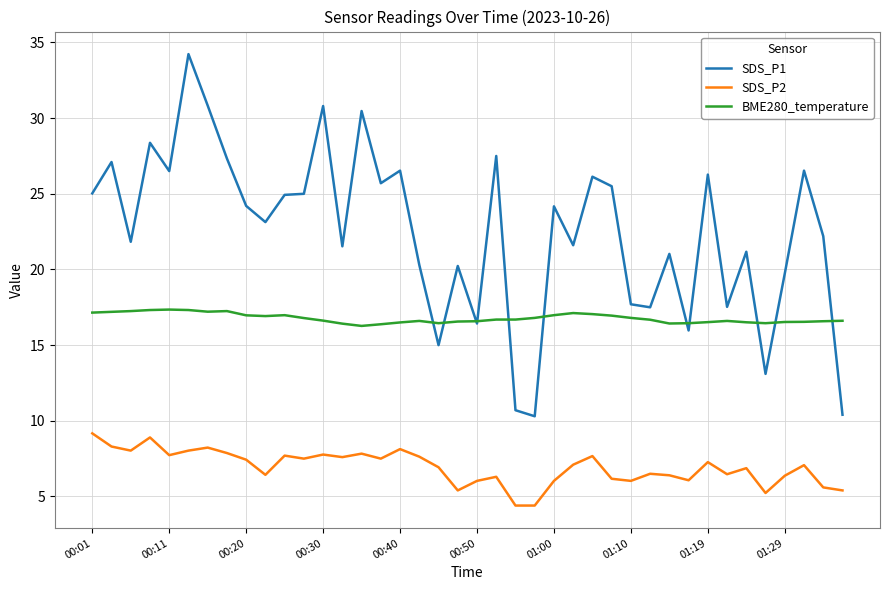

Which series has the widest spread of values?

SDS_P1